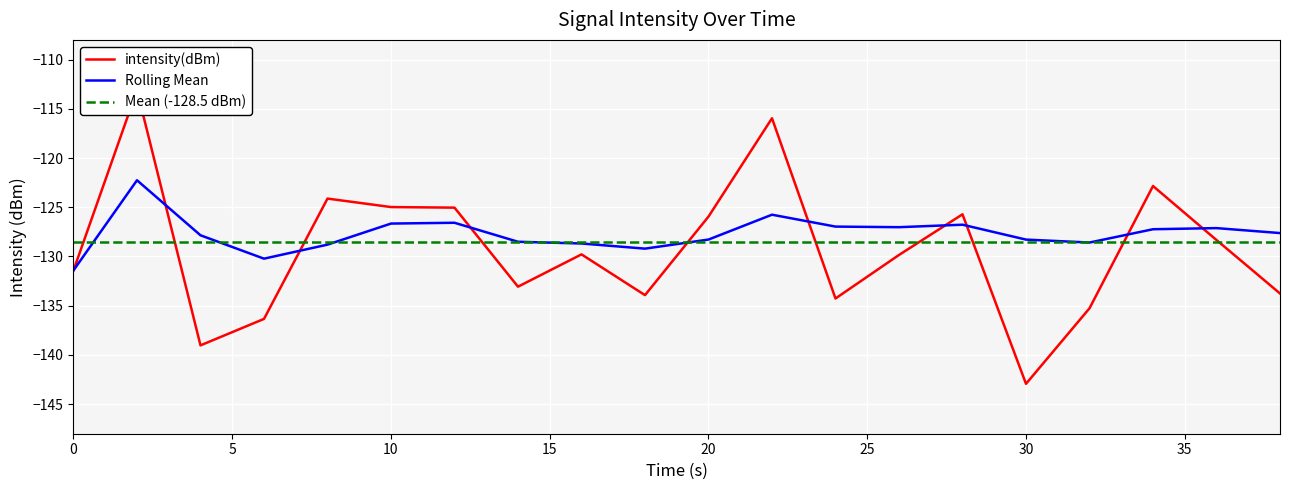

Which series has the largest total across all categories?

Rolling Mean